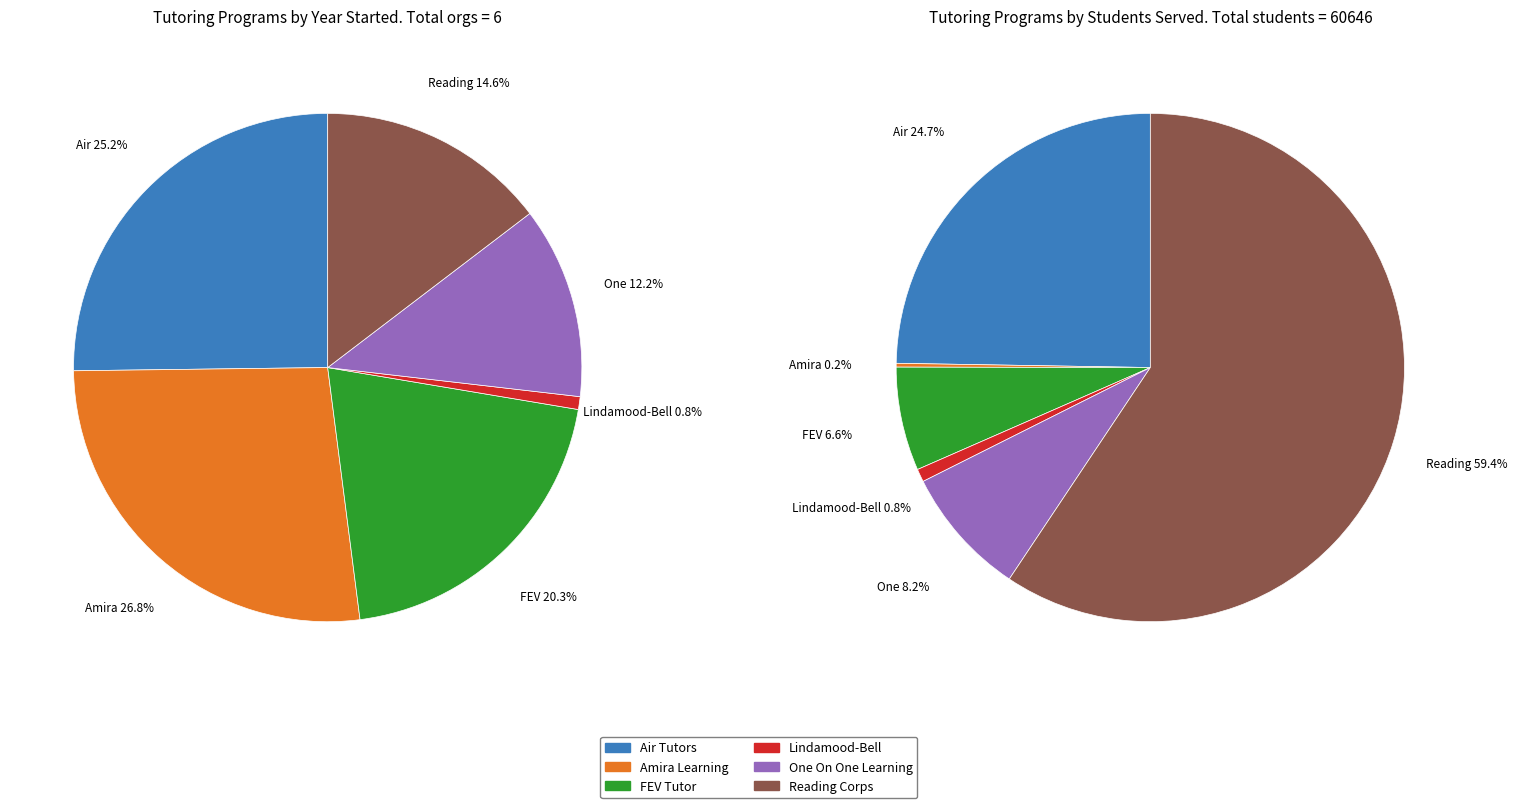

Which slice represents more than half of the pie?

Reading Corps